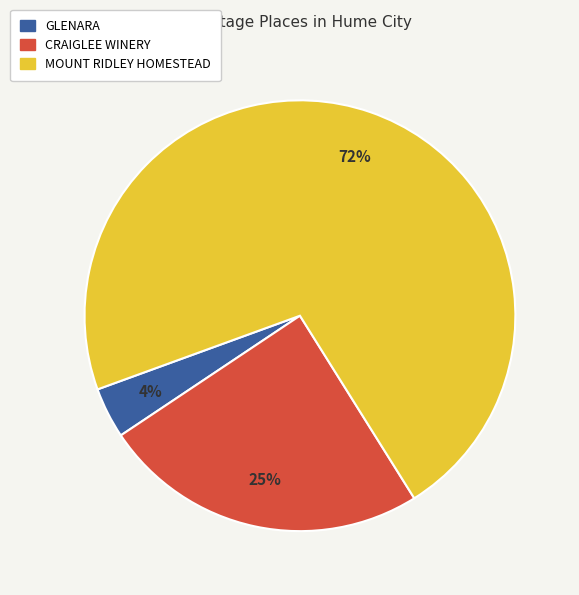

True or false: CRAIGLEE WINERY accounts for 18% of the total.

False